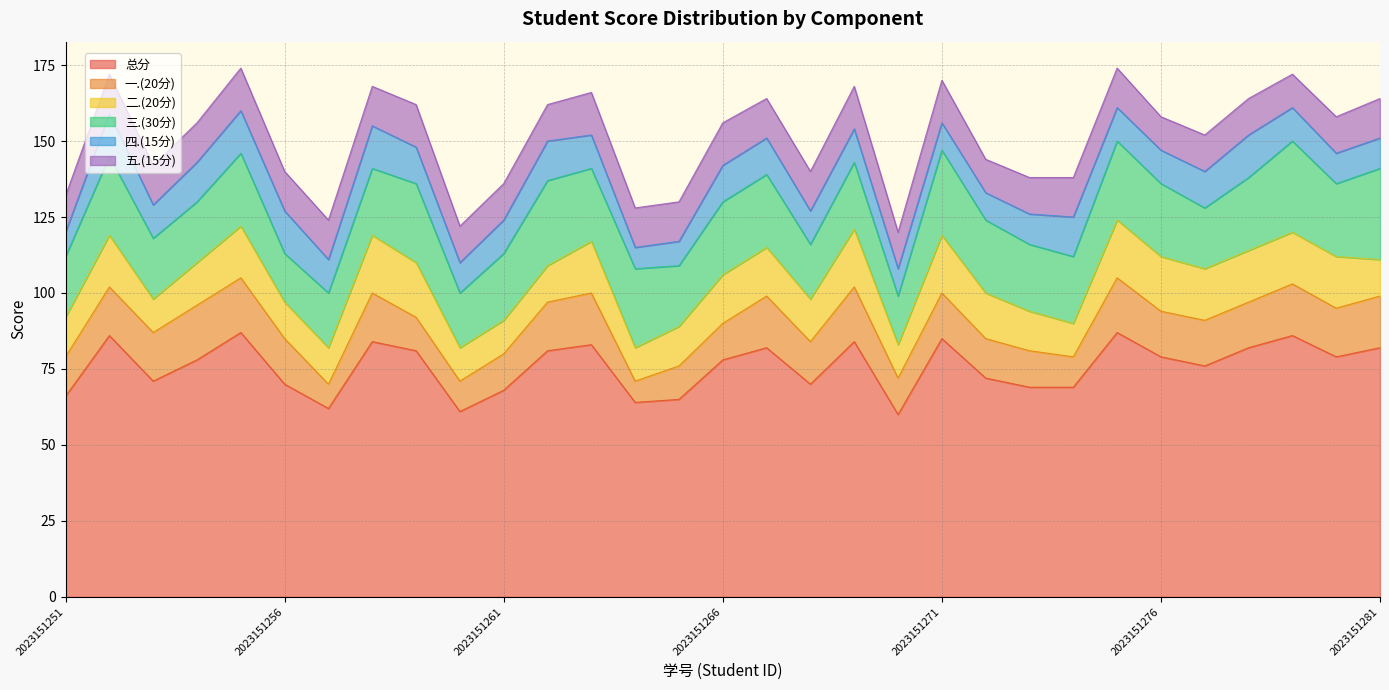

Which series has the largest total across all categories?

总分